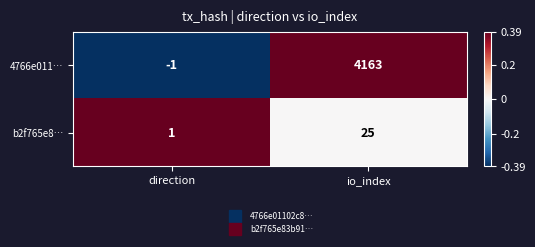

Reading right to left, extract all data points from this chart.

4766e011…: 4163	-1
b2f765e8…: 25	1